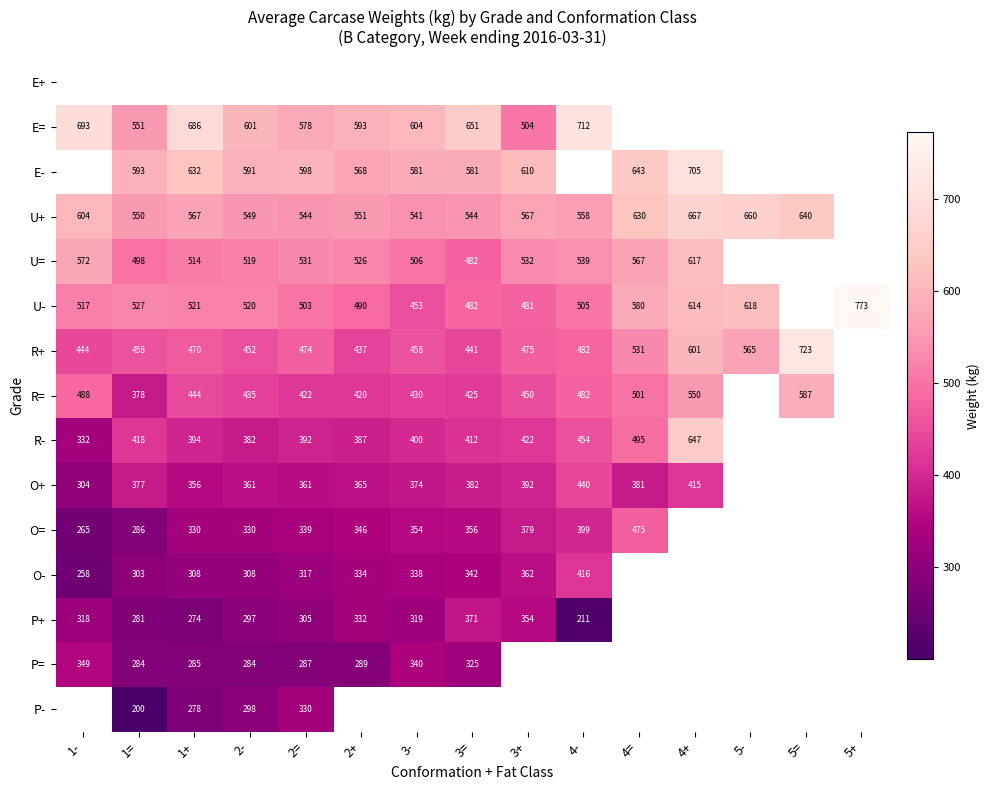

The R= series shows 682.5 at 4=. True or false?

False